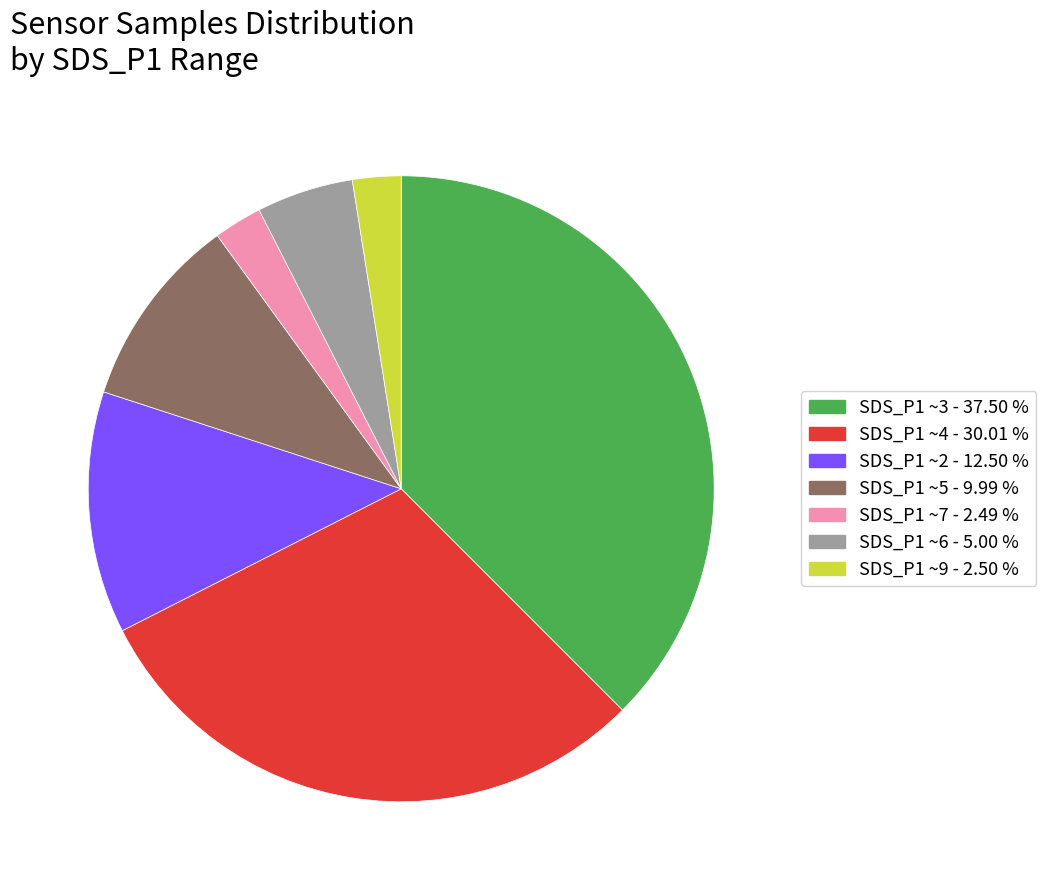

Does any single category account for the majority?

No